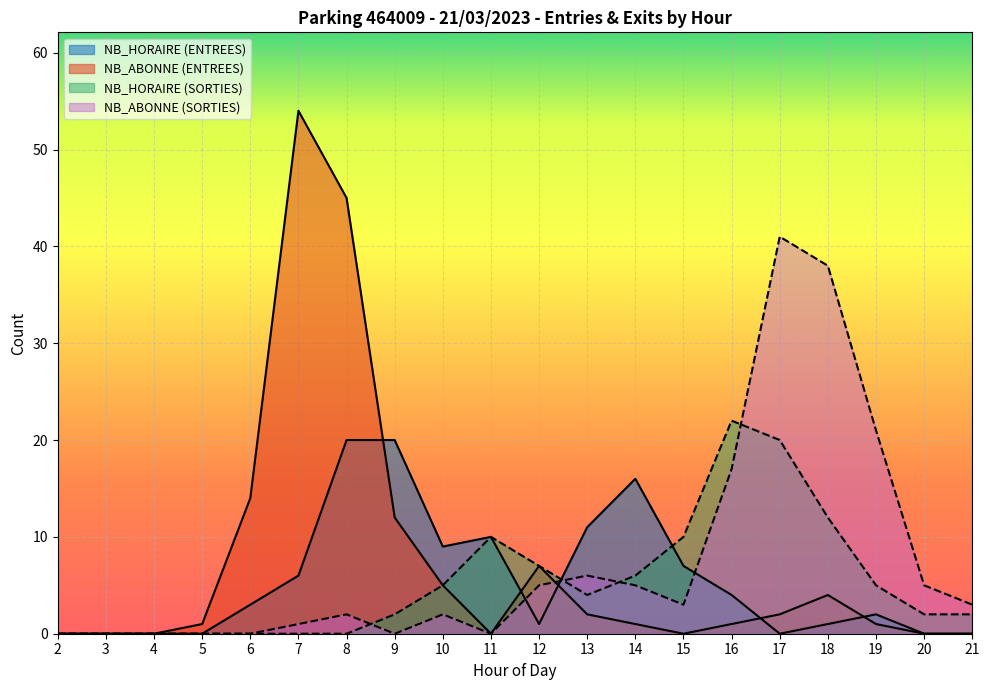

Which series ends up on top after the final intersection of SORTIES and ENTREES?

SORTIES